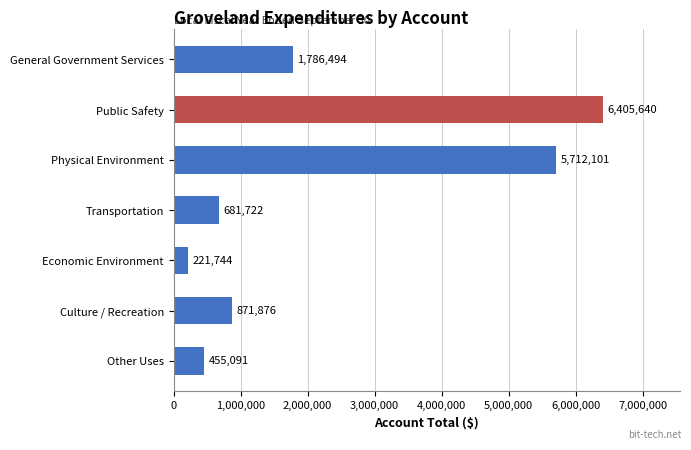

What is the value of the 7th bar from the top?

455091